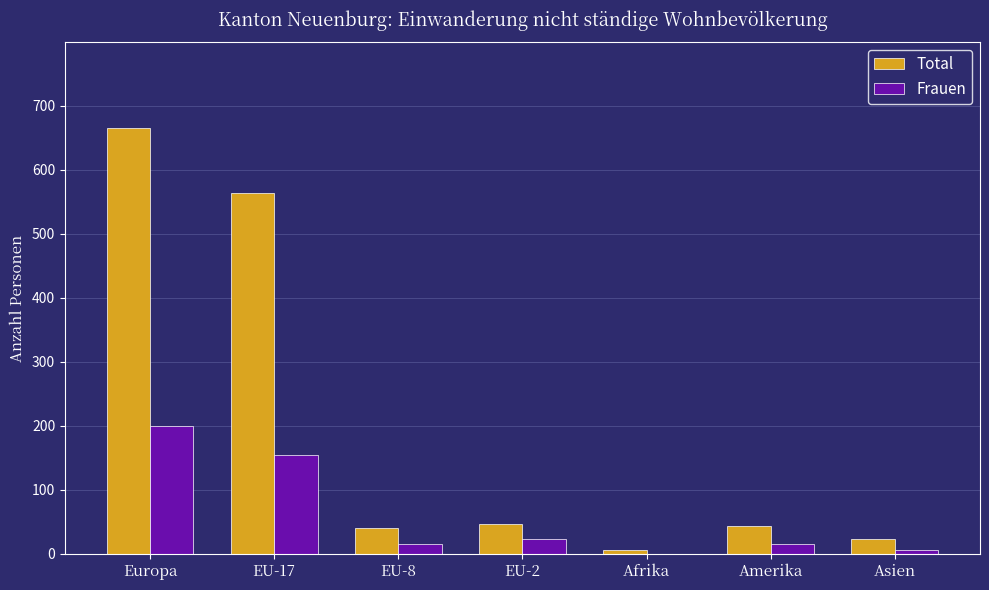

Which series changed the most between Europa and EU-2?

Total